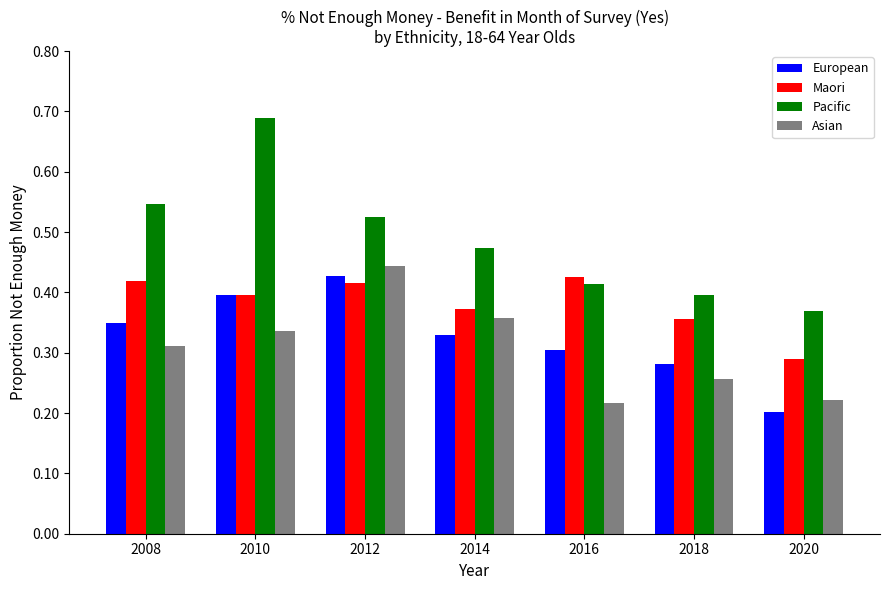

What is the sum of all European values?

2.3